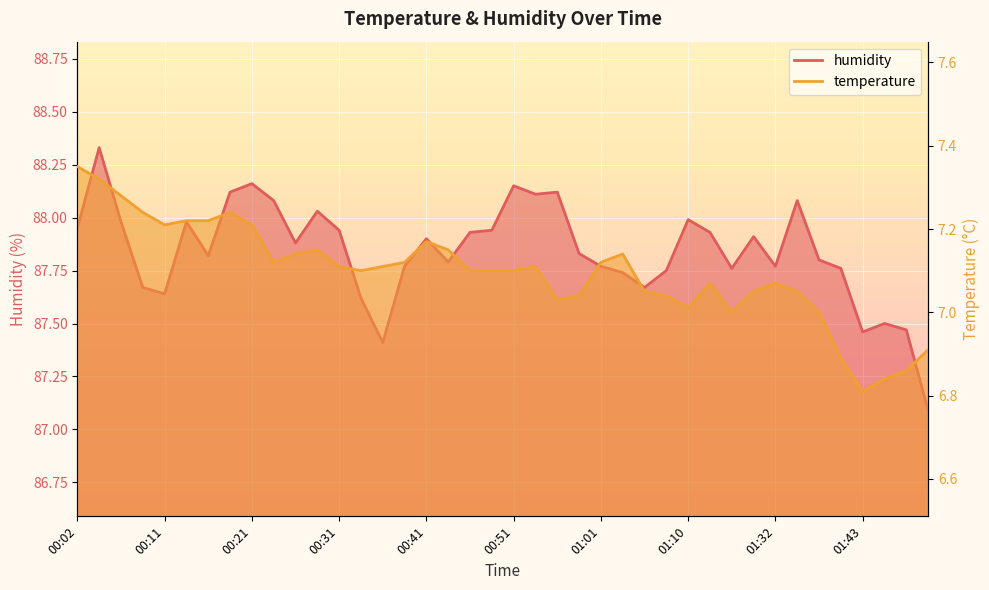

The temperature series shows 6.9 at 01:48. True or false?

True